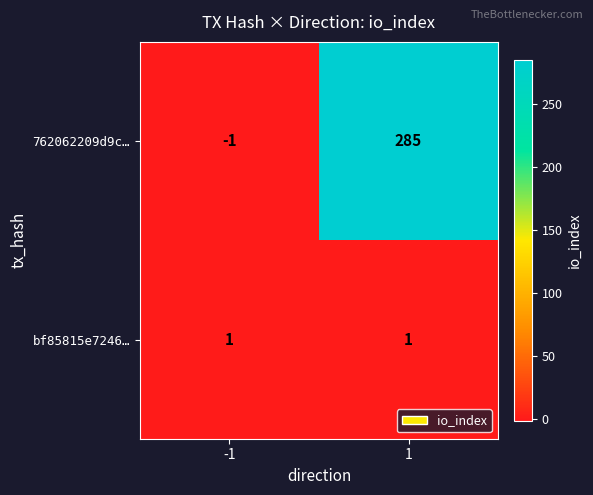

The bf85815e7246… series shows 1 at 1. True or false?

True